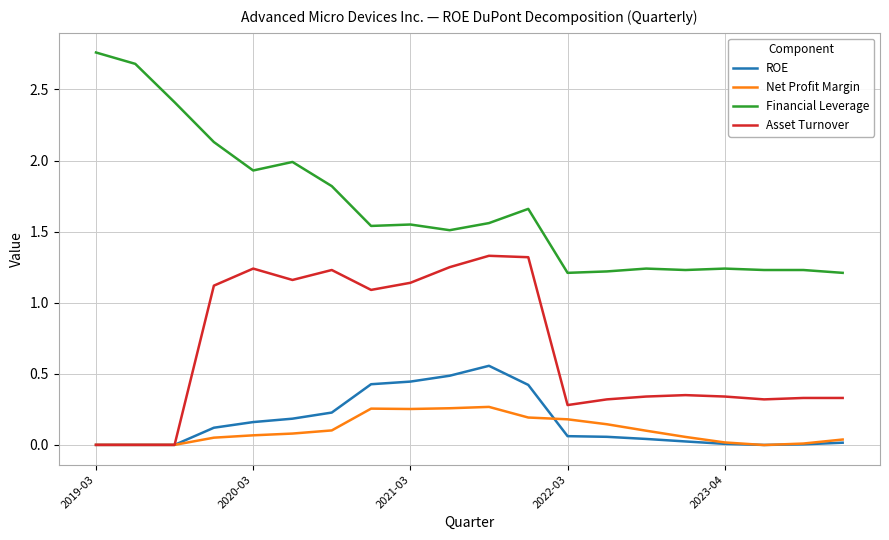

True or false: ROE and Financial Leverage intersect in this chart.

False